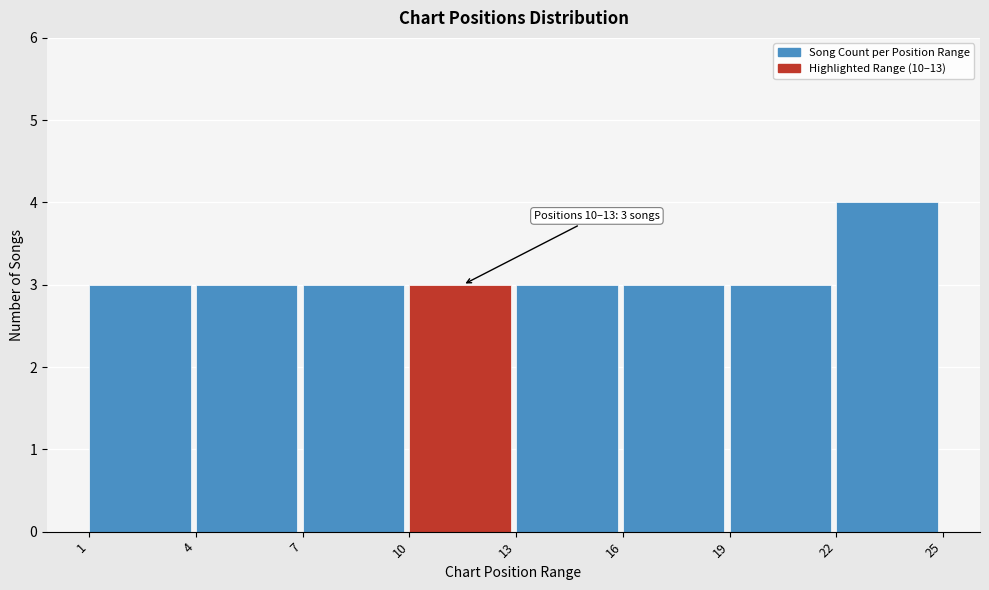

Over which range of the x-axis is the bar tallest?

22 to 25